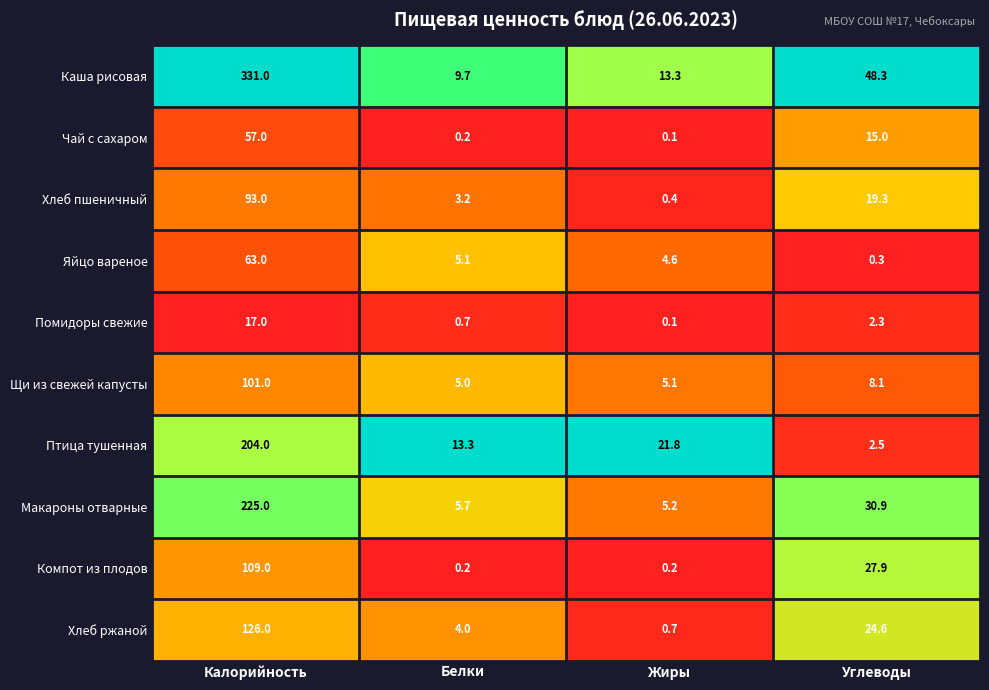

Rank the series by their maximum value, from lowest to highest.

Помидоры свежие, Чай с сахаром, Яйцо вареное, Хлеб пшеничный, Щи из свежей капусты, Компот из плодов, Хлеб ржаной, Птица тушенная, Макароны отварные, Каша рисовая